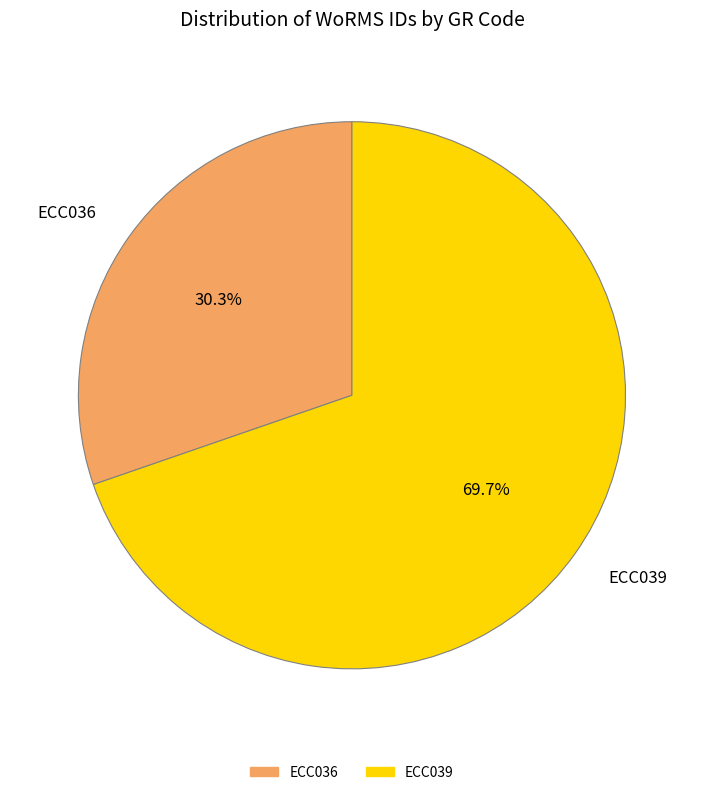

Count the number of slices in the pie.

2